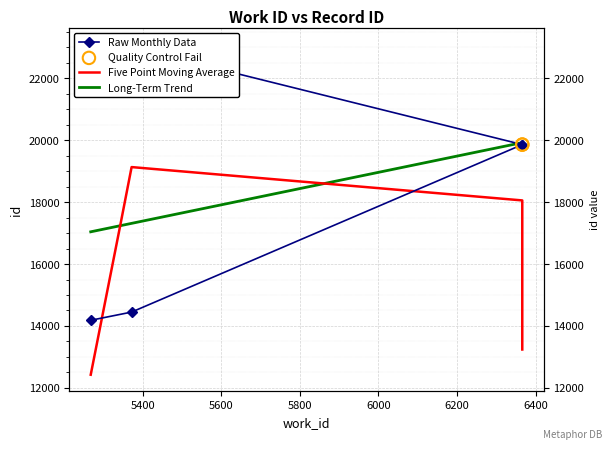

Approximately how many times larger is the value at 5343 compared to 6366?

1.2